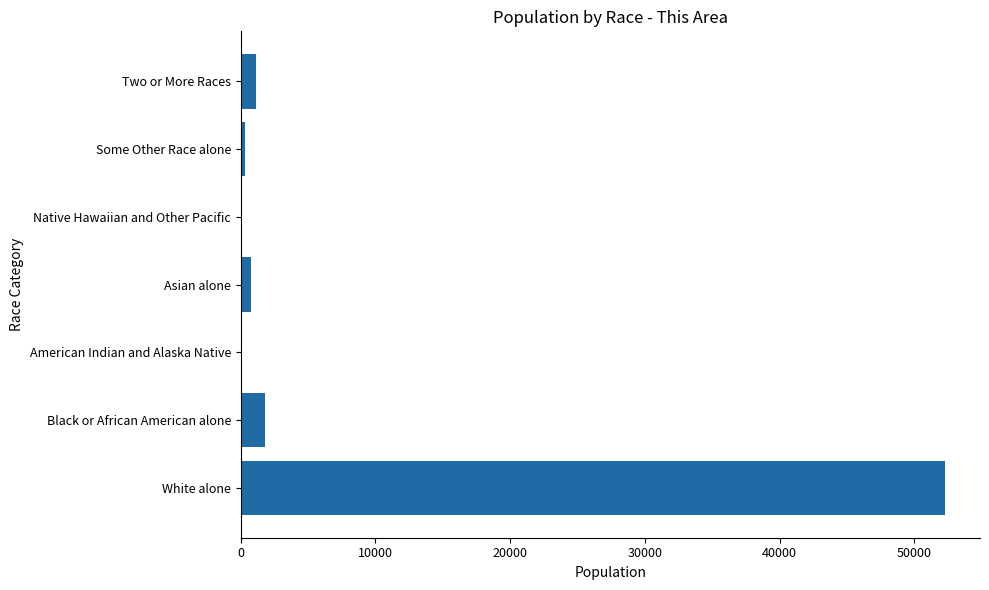

What is the sum of the values at White alone and Two or More Races?

53423